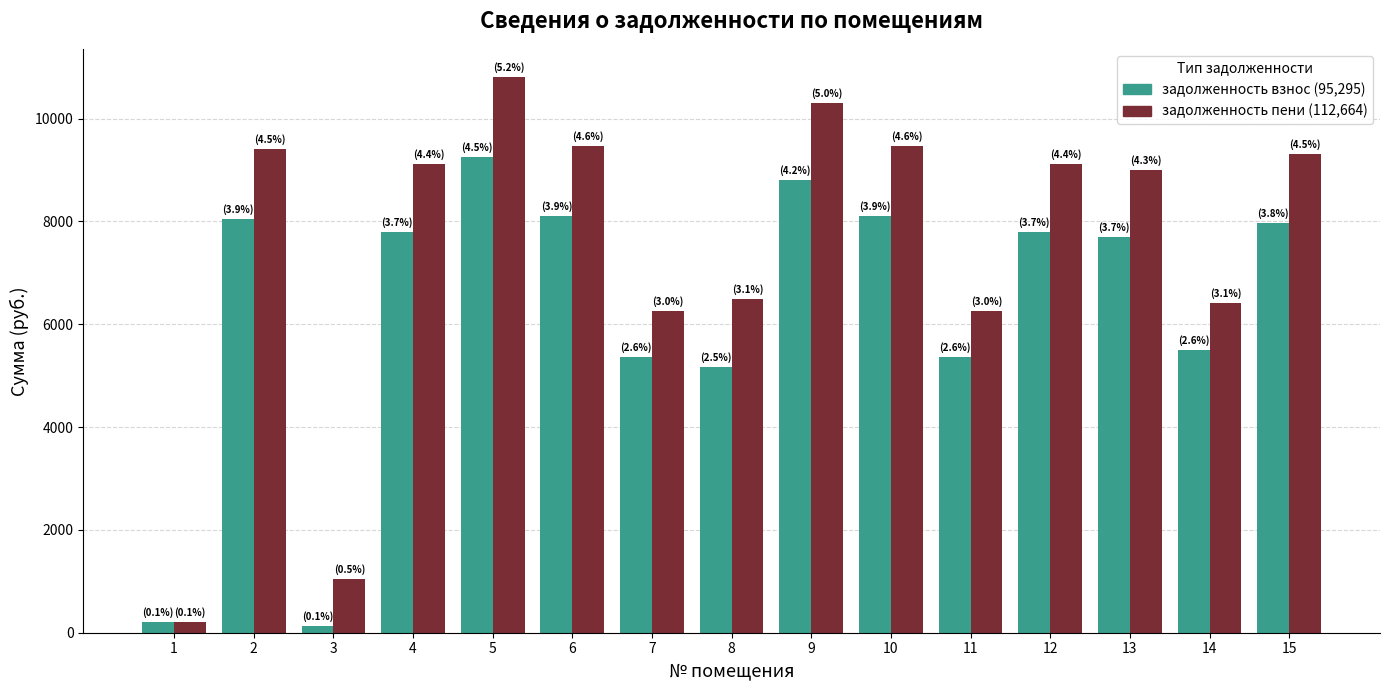

What is the total value across all series at 12?

16905.8